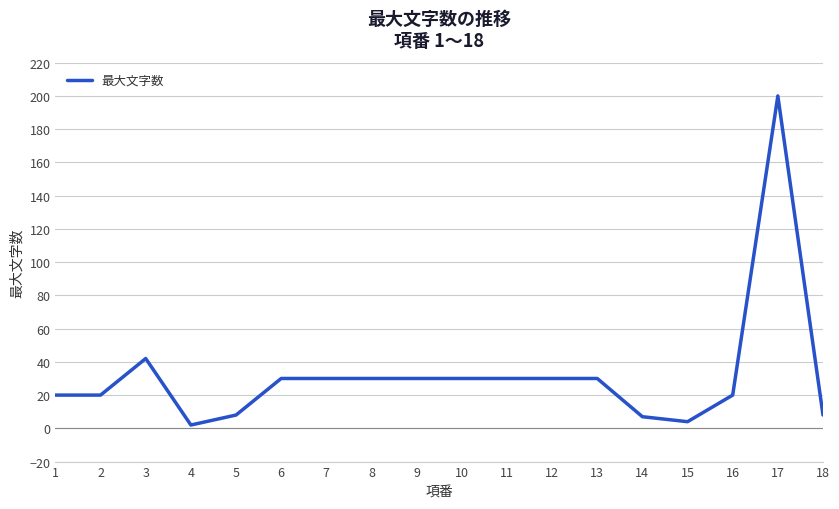

Is it true that the value at 7 is 30?

True